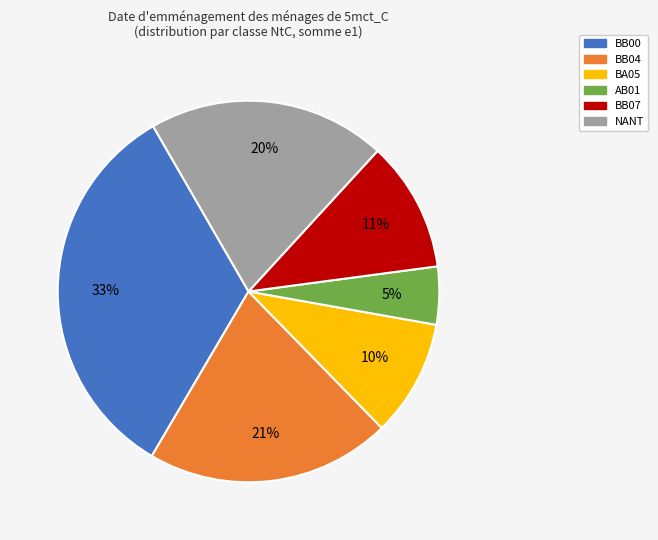

The BB07 slice represents 5% of the pie. True or false?

False